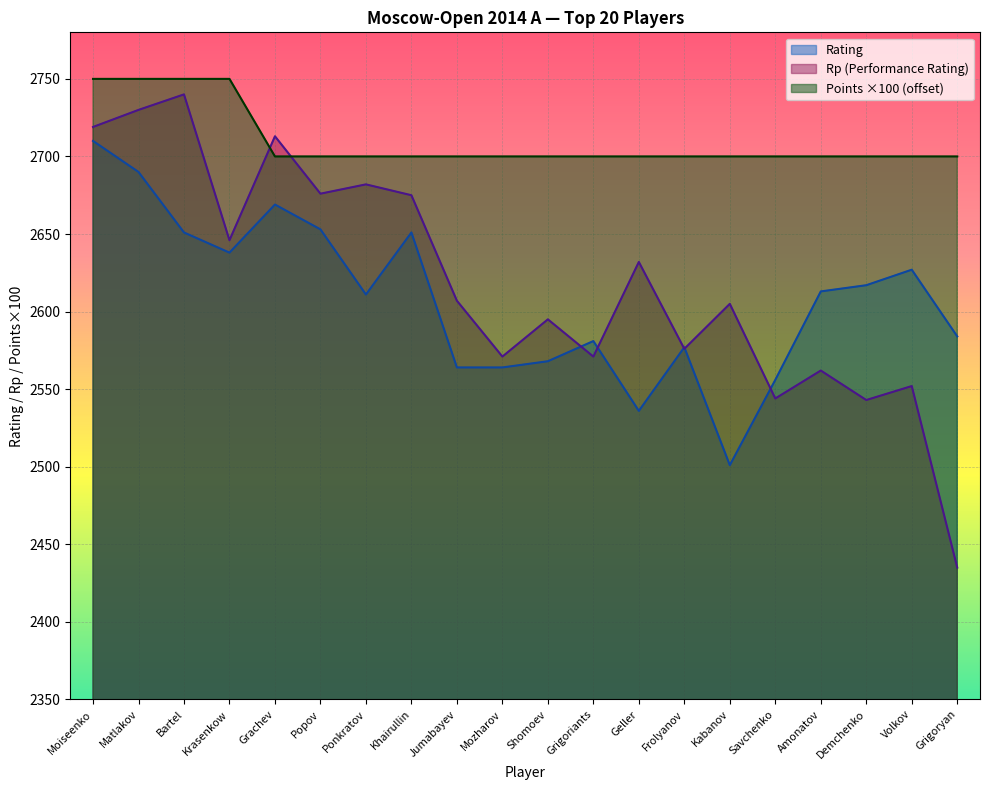

Reading left to right, transcribe all the data shown in this chart.

Rating: 2710	2690	2651	2638	2669	2653	2611	2651	2564	2564	2568	2581	2536	2577	2501	2556	2613	2617	2627	2584
Rp: 2719	2730	2740	2646	2713	2676	2682	2675	2607	2571	2595	2571	2632	2576	2605	2544	2562	2543	2552	2435
Points: 2750	2750	2750	2750	2700	2700	2700	2700	2700	2700	2700	2700	2700	2700	2700	2700	2700	2700	2700	2700